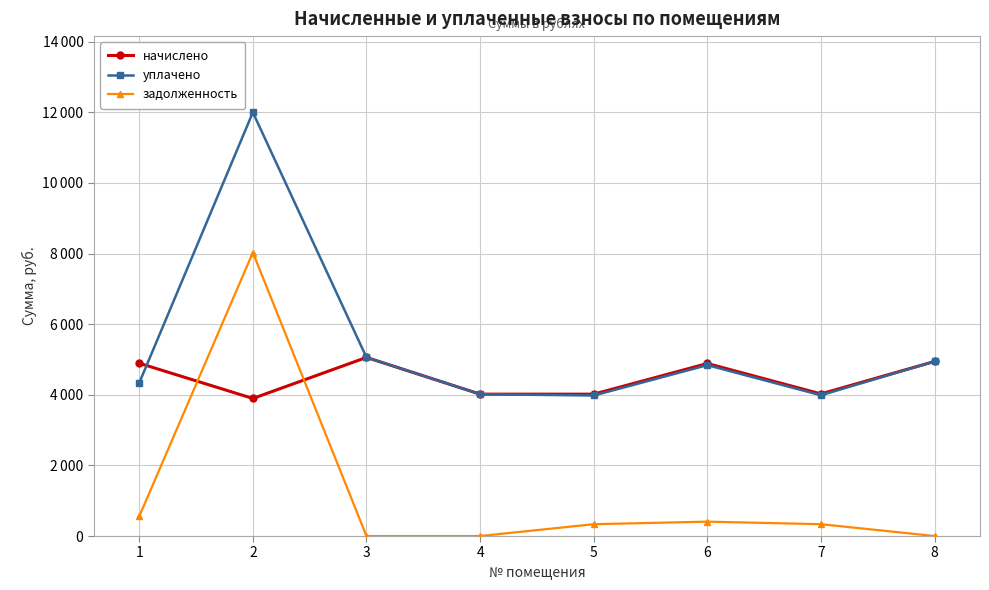

What are all the series names shown in the legend?

начислено, уплачено, задолженность